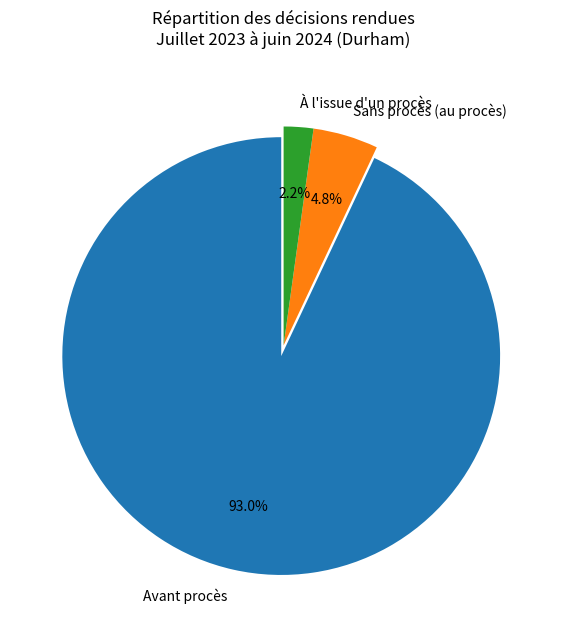

Does any single category account for the majority?

Yes